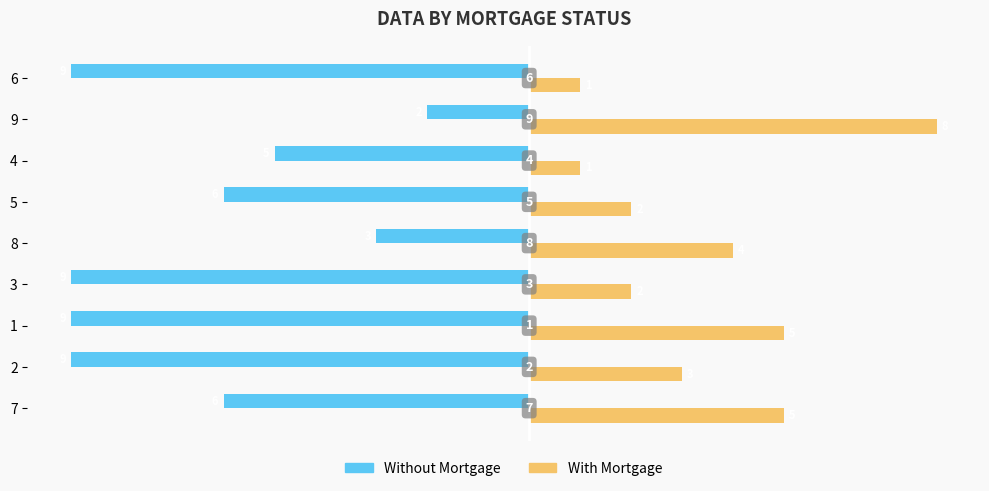

List the series in order of their overall mean, lowest first.

Without Mortgage, With Mortgage